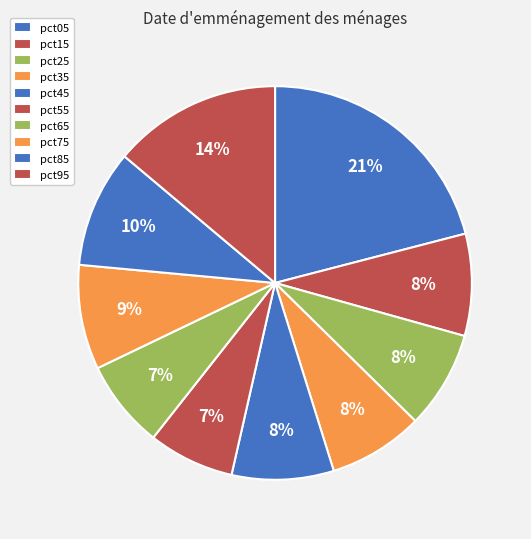

What percentage is NOT represented by pct05?

79.0%